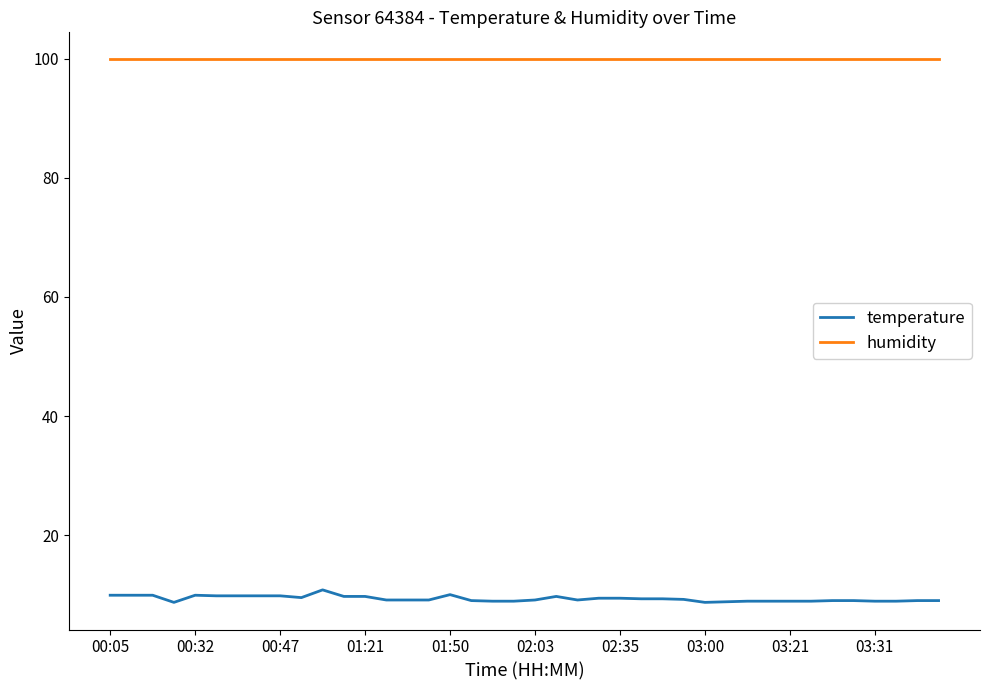

What is the lowest value of the temperature series?

8.7